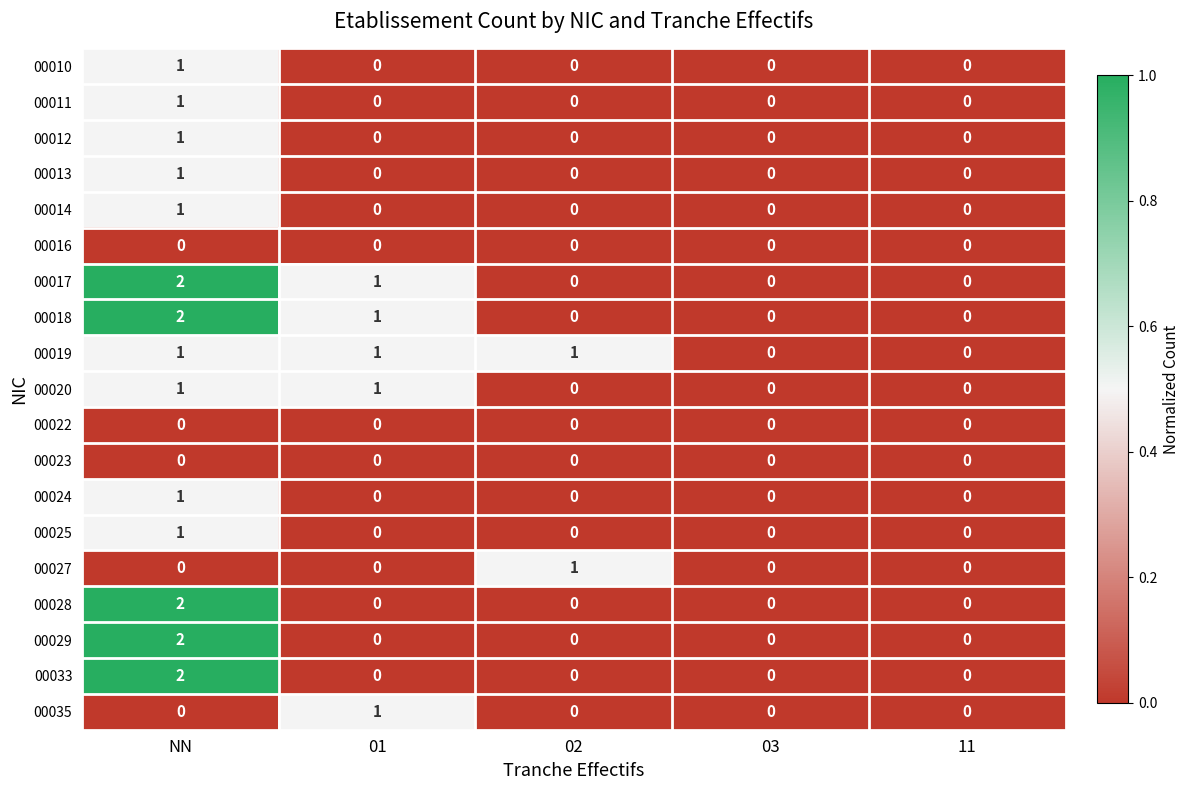

The value of 00018 at 02 is -1. True or false?

False